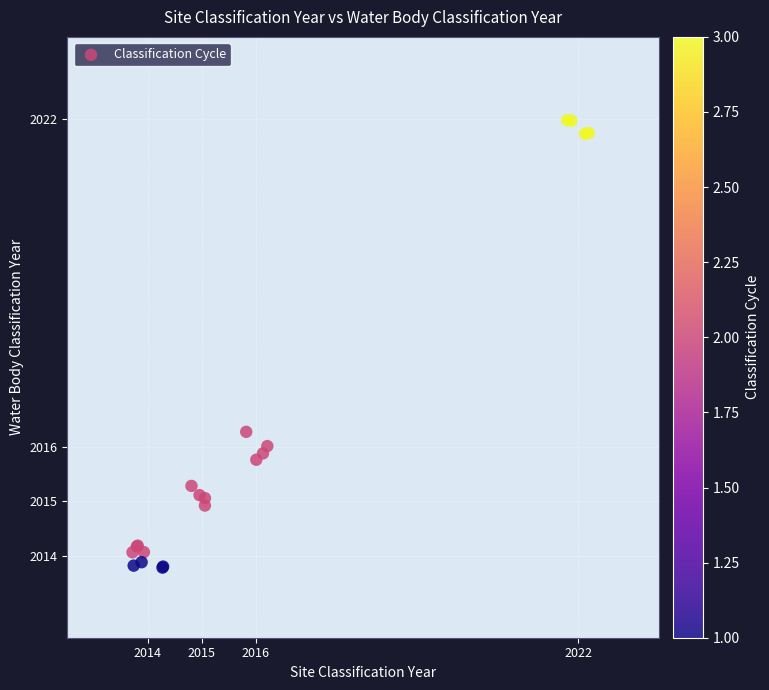

What Y value in the scatter plot is closest to 2017?

2016.3